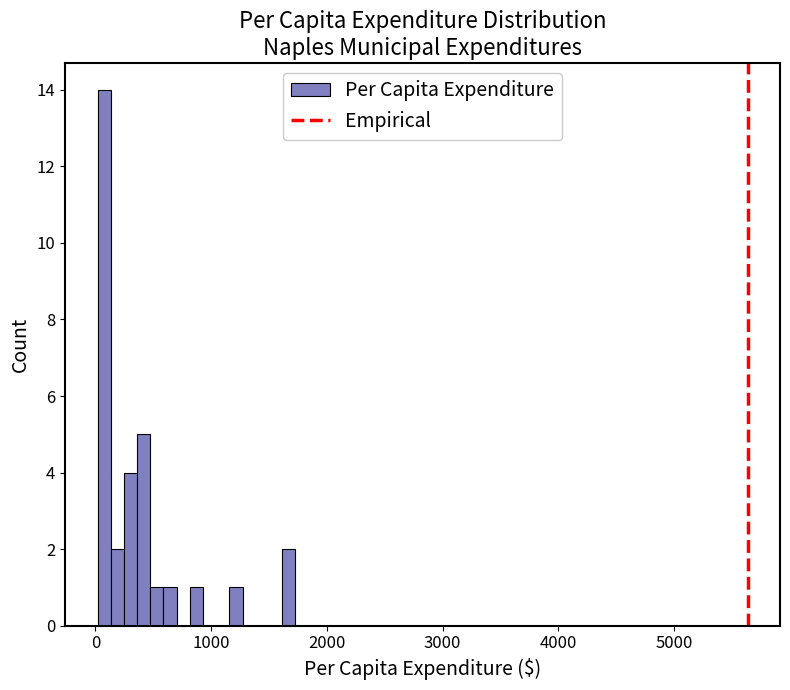

Around what value on the x-axis is the tallest bar? Give the approximate position of its centre, as read against the axis.

100